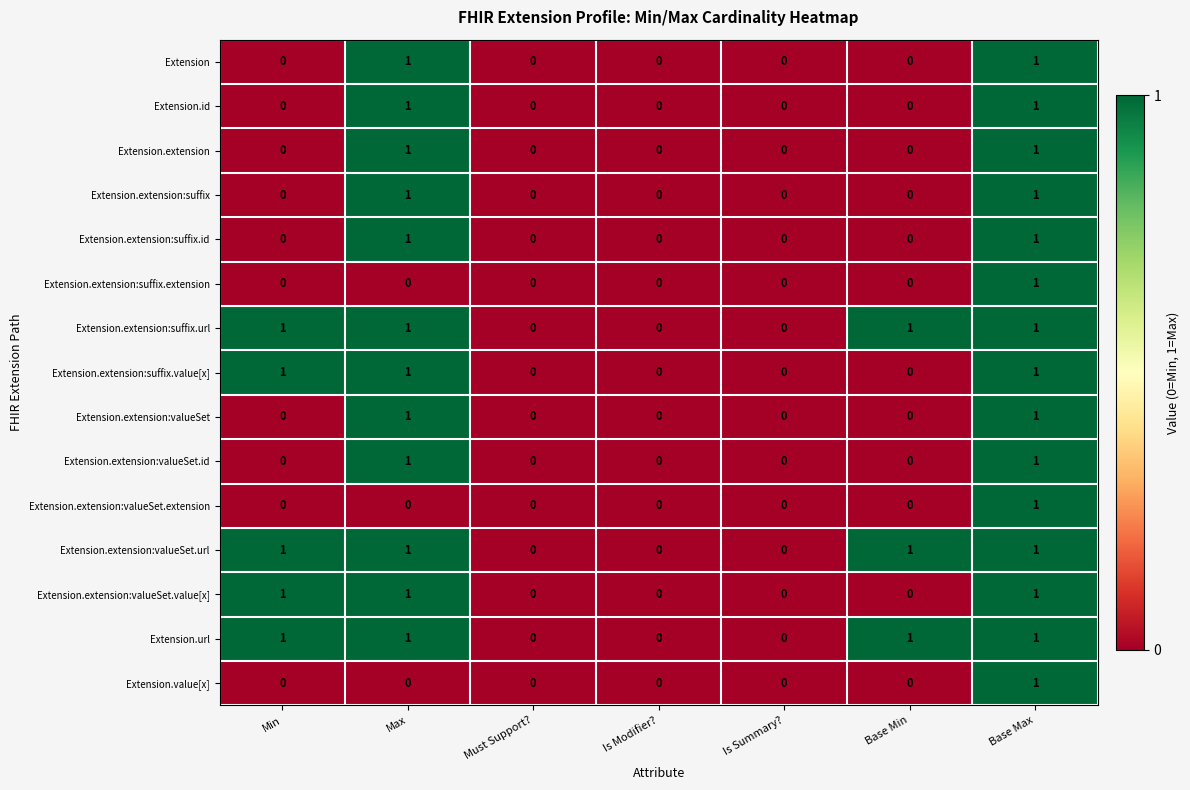

At which category is the sum across all series the highest?

Base Max